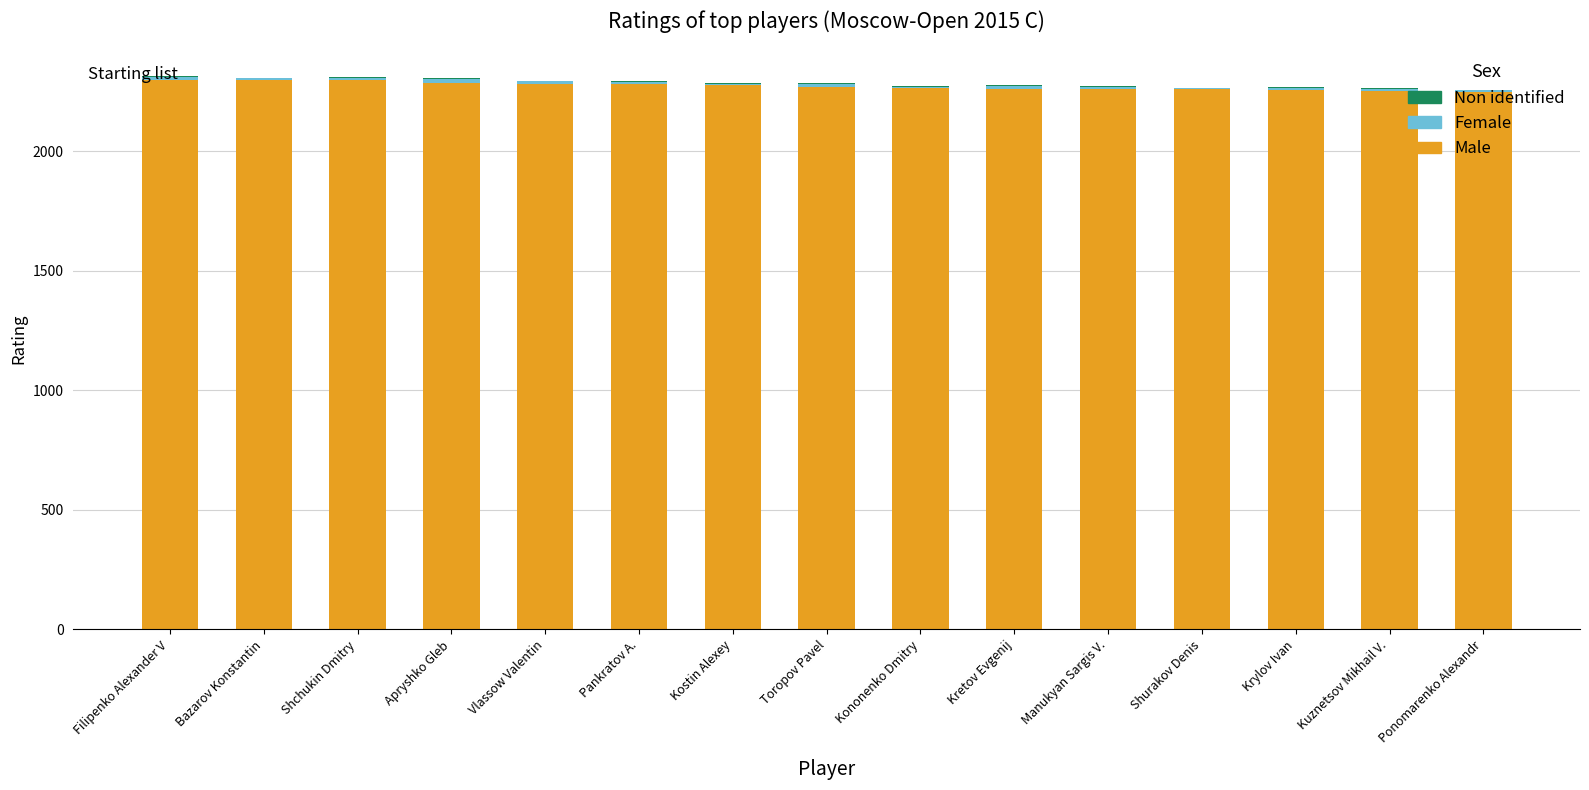

How many distinct data groups are displayed?

3